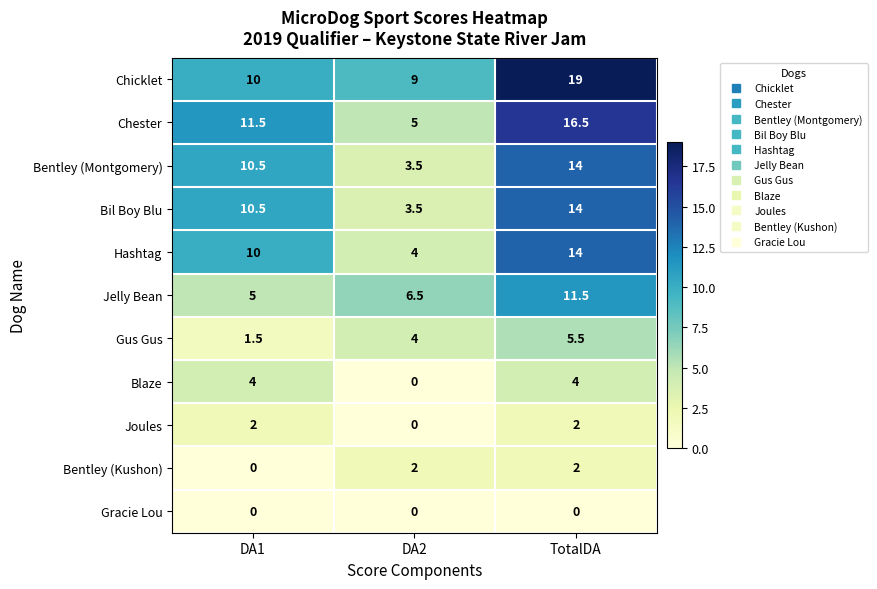

Which series has the largest range (max minus min)?

Chester